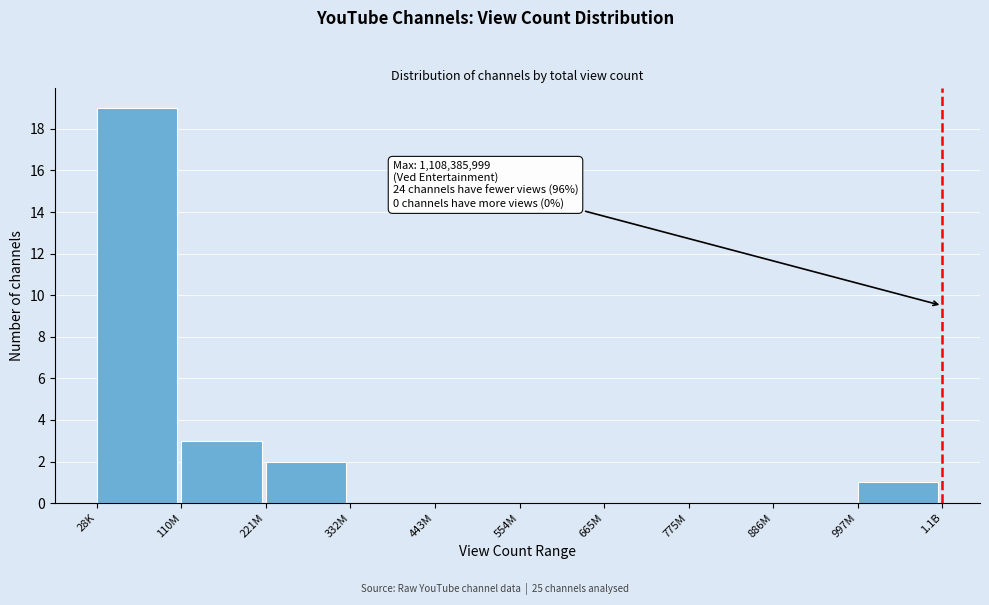

Reading right to left, extract all data points from this chart.

997M=1	886M=0	775M=0	665M=0	554M=0	443M=0	332M=0	221M=2	110M=3	28K=19